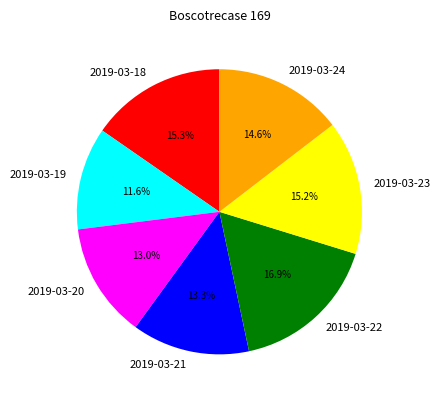

Is the sum of 2019-03-21 and 2019-03-20 greater than half?

No